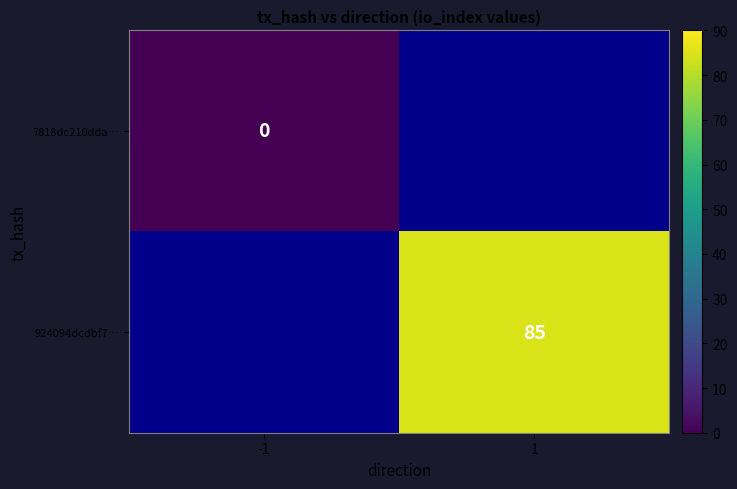

List the series in order of their overall mean, lowest first.

7818dc210dda…, 924094dcdbf7…